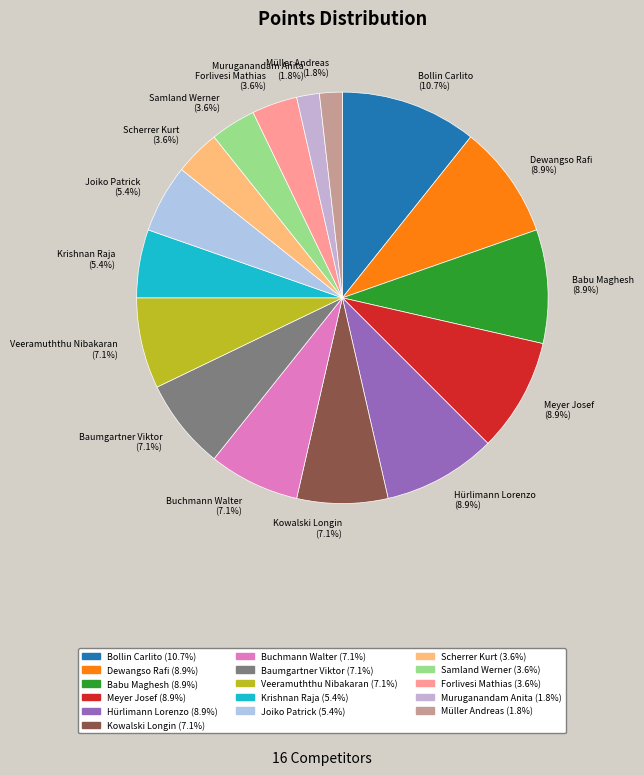

What is the largest slice in the pie chart?

Bollin Carlito